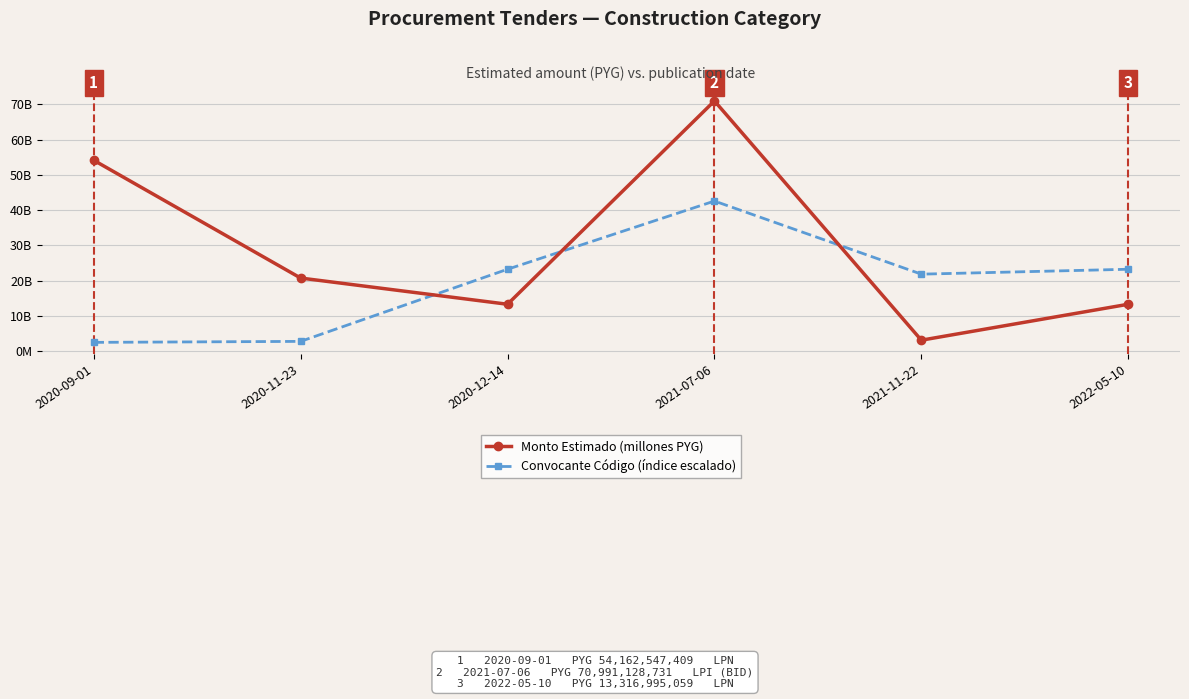

How many interior local valleys does the Monto Estimado (millones PYG) series have?

2